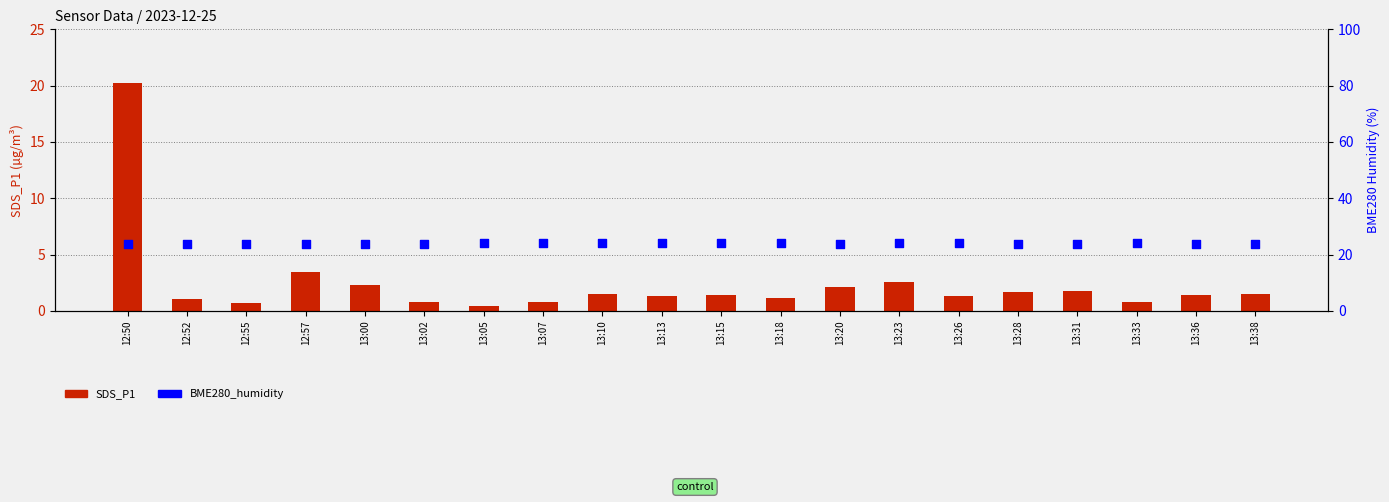

At which category is the sum across all series the highest?

12:50